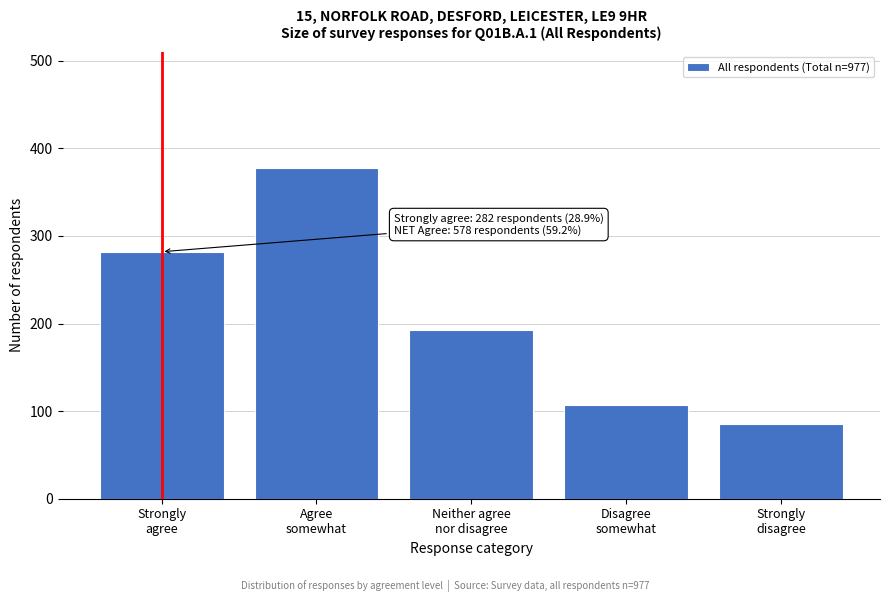

Reading left to right, what are all the values shown in this chart?

282	378	193	107	85